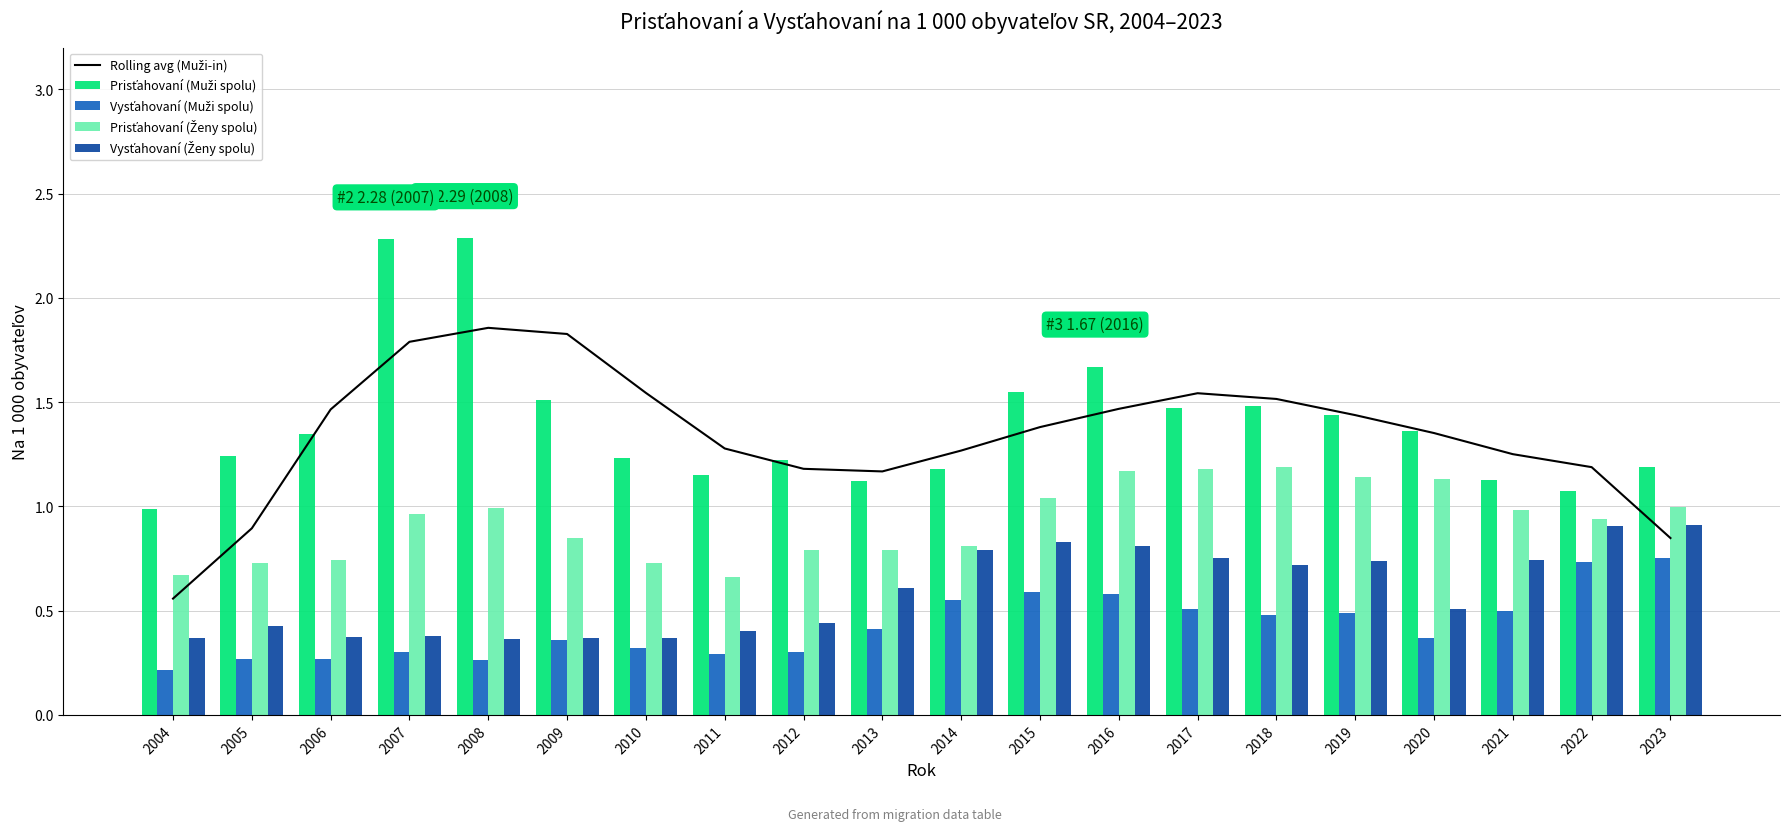

Reading left to right, what are all the values shown in this chart?

Rolling avg (Muži-in): 0.6	0.9	1.5	1.8	1.9	1.8	1.5	1.3	1.2	1.2	1.3	1.4	1.5	1.5	1.5	1.4	1.4	1.3	1.2	0.8
Prisťahovaní (Muži spolu): 1.0	1.2	1.3	2.3	2.3	1.5	1.2	1.1	1.2	1.1	1.2	1.6	1.7	1.5	1.5	1.4	1.4	1.1	1.1	1.2
Vysťahovaní (Muži spolu): 0.2	0.3	0.3	0.3	0.3	0.4	0.3	0.3	0.3	0.4	0.6	0.6	0.6	0.5	0.5	0.5	0.4	0.5	0.7	0.8
Prisťahovaní (Ženy spolu): 0.7	0.7	0.7	1.0	1.0	0.8	0.7	0.7	0.8	0.8	0.8	1.0	1.2	1.2	1.2	1.1	1.1	1.0	0.9	1.0
Vysťahovaní (Ženy spolu): 0.4	0.4	0.4	0.4	0.4	0.4	0.4	0.4	0.4	0.6	0.8	0.8	0.8	0.8	0.7	0.7	0.5	0.7	0.9	0.9